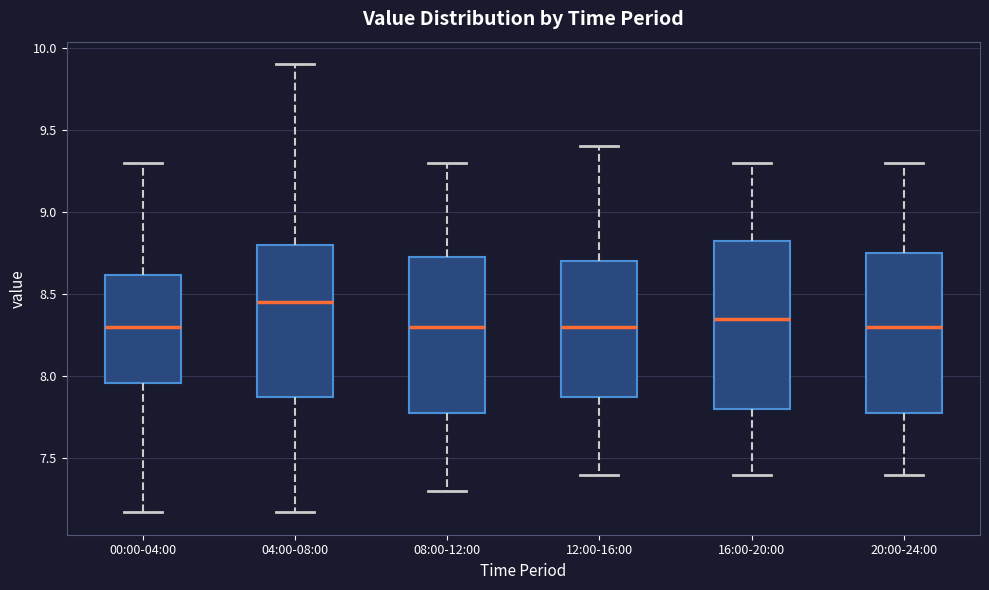

Comparing the boxes themselves (not the whiskers), which one is the tallest?

16:00-20:00